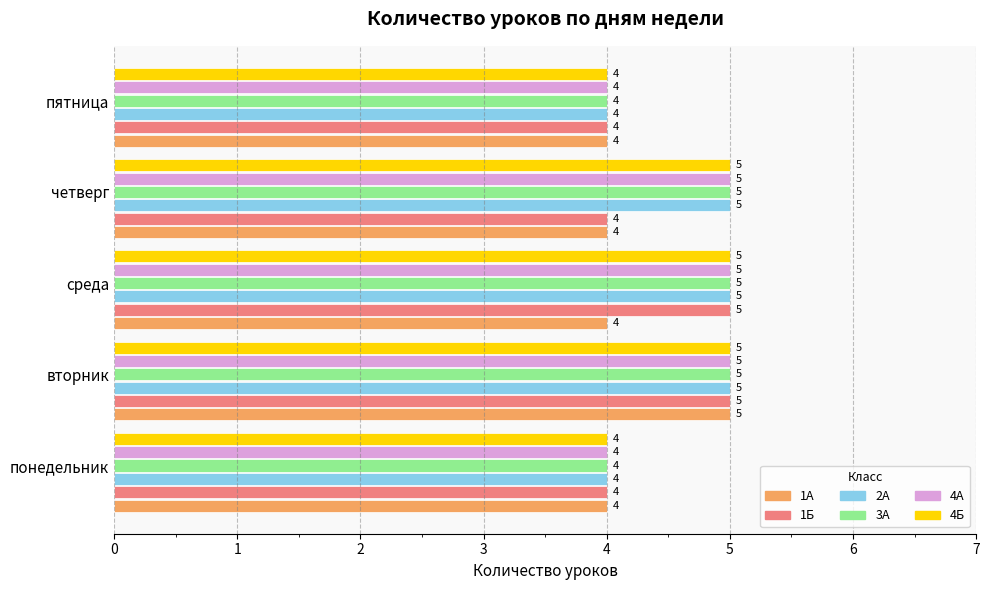

How many 4А values are between 4 and 5?

5